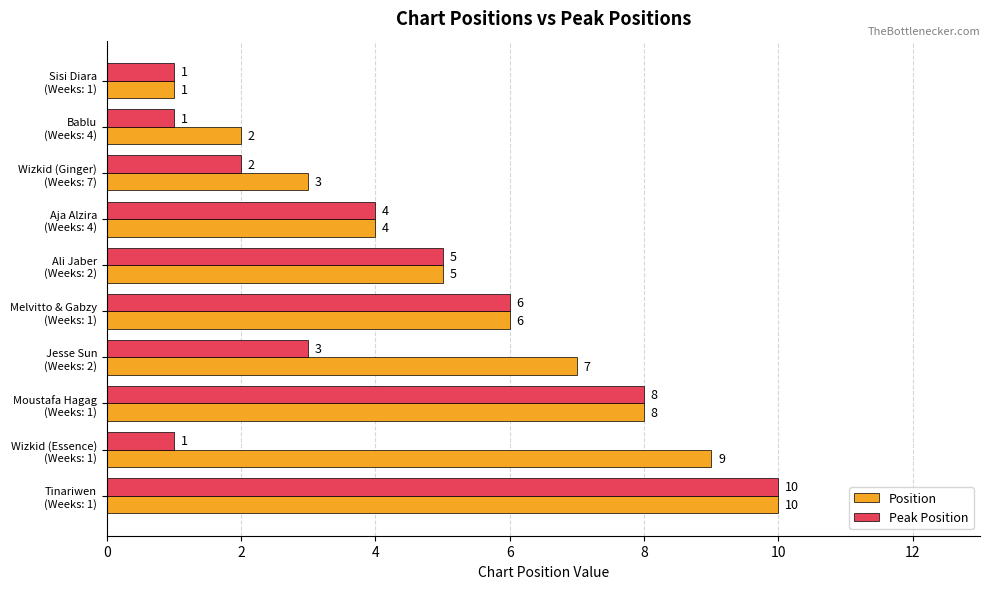

How many Position values are between 3 and 8?

6